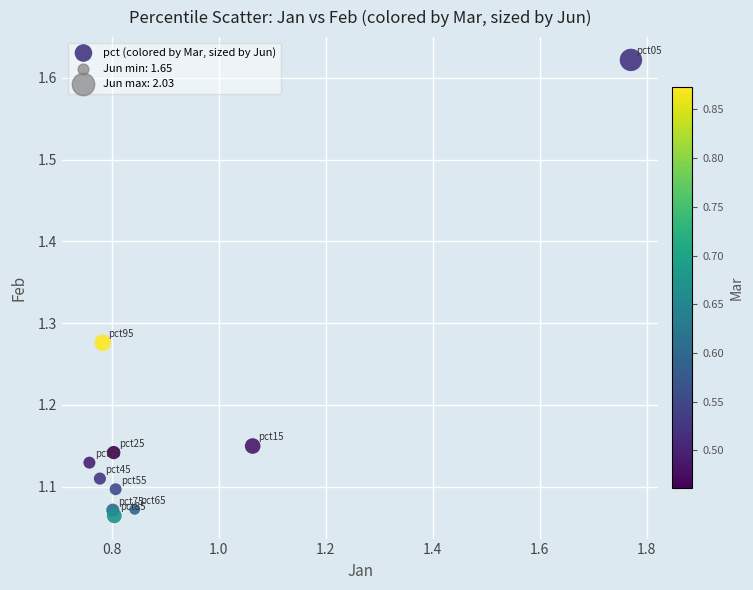

What is the range of X values (max minus min)?

1.0